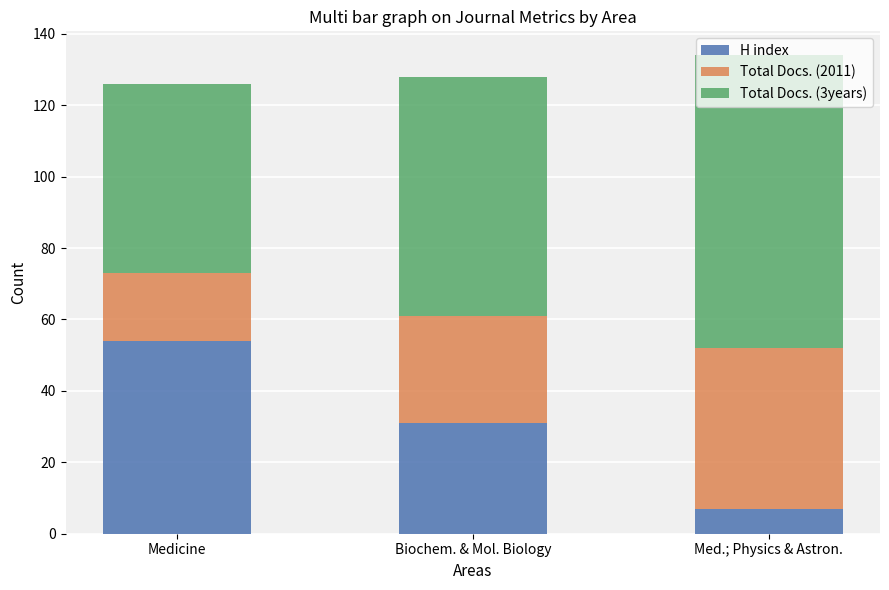

Read the H index value at Med.; Physics & Astron., to the nearest 5.

5